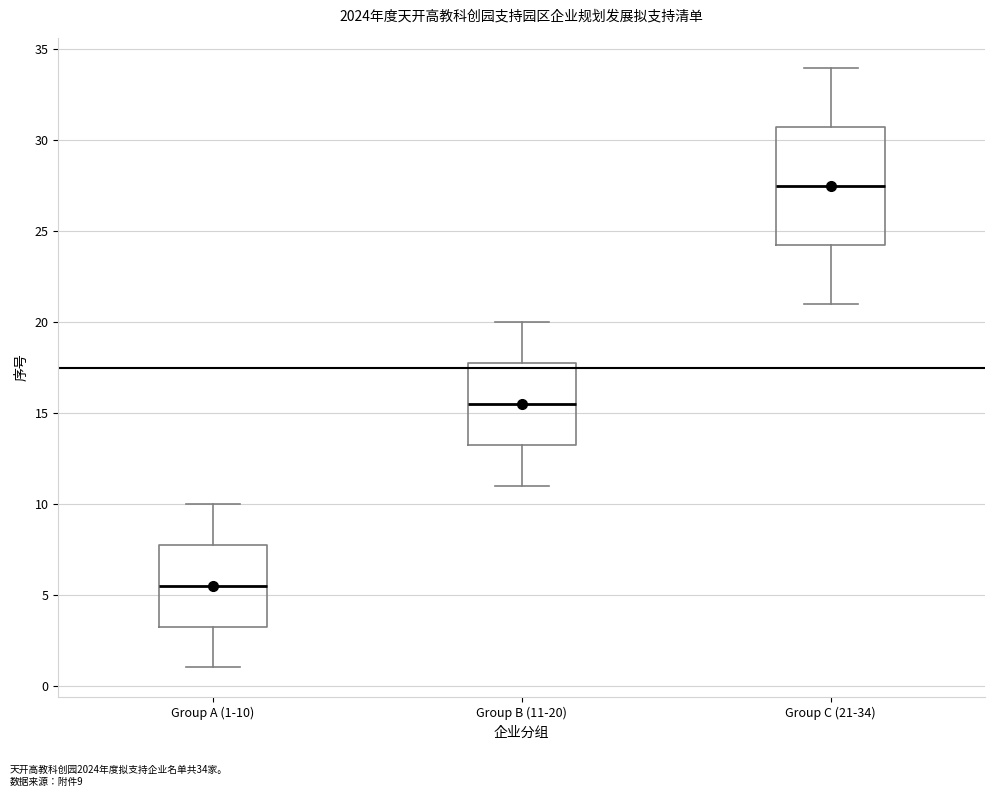

Reading left to right, transcribe this box plot: for each box, give where its median line is, the range the box spans, and where its two whiskers end, as read against the y-axis. The values are not printed on the chart, so give them approximately, as read against the axis.

Group A (1-10): median 5.5, box 3.5 to 8.0, whiskers 1.0 to 10.0
Group B (11-20): median 15.5, box 13.5 to 18.0, whiskers 11.0 to 20.0
Group C (21-34): median 27.5, box 24.5 to 31.0, whiskers 21.0 to 34.0